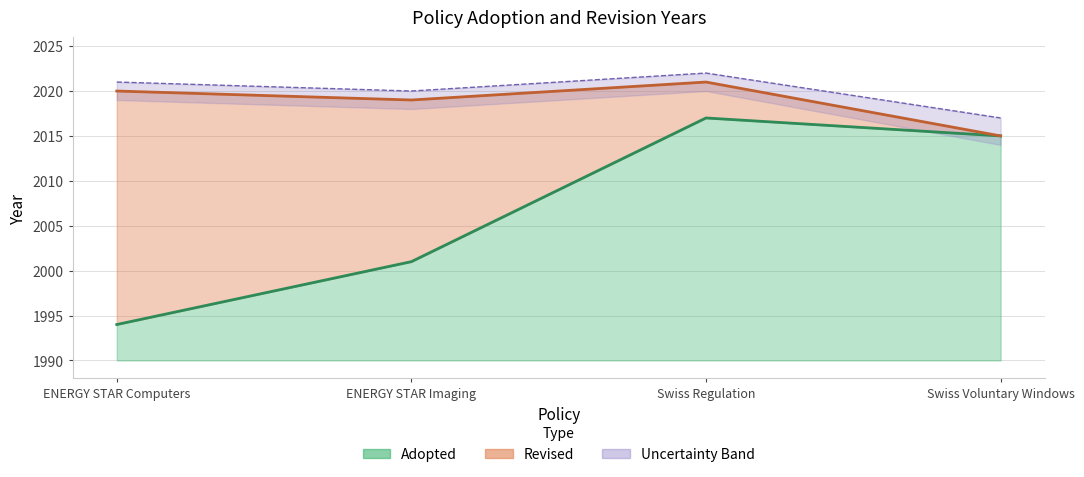

What is the ratio of the value at ENERGY STAR Computers to the value at Swiss Regulation?

1.0